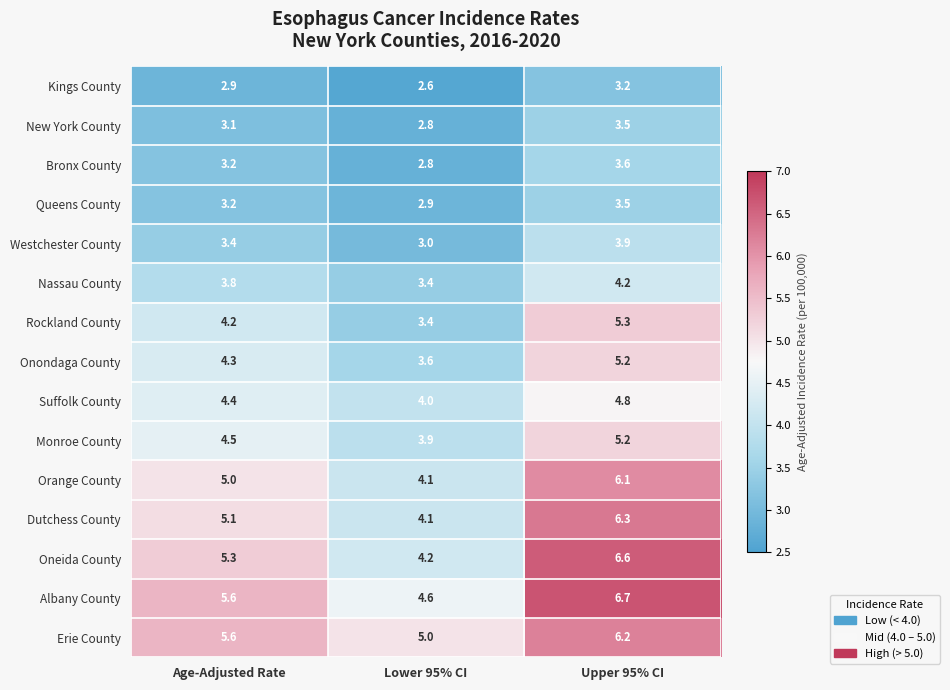

How many data points does each series have?

3